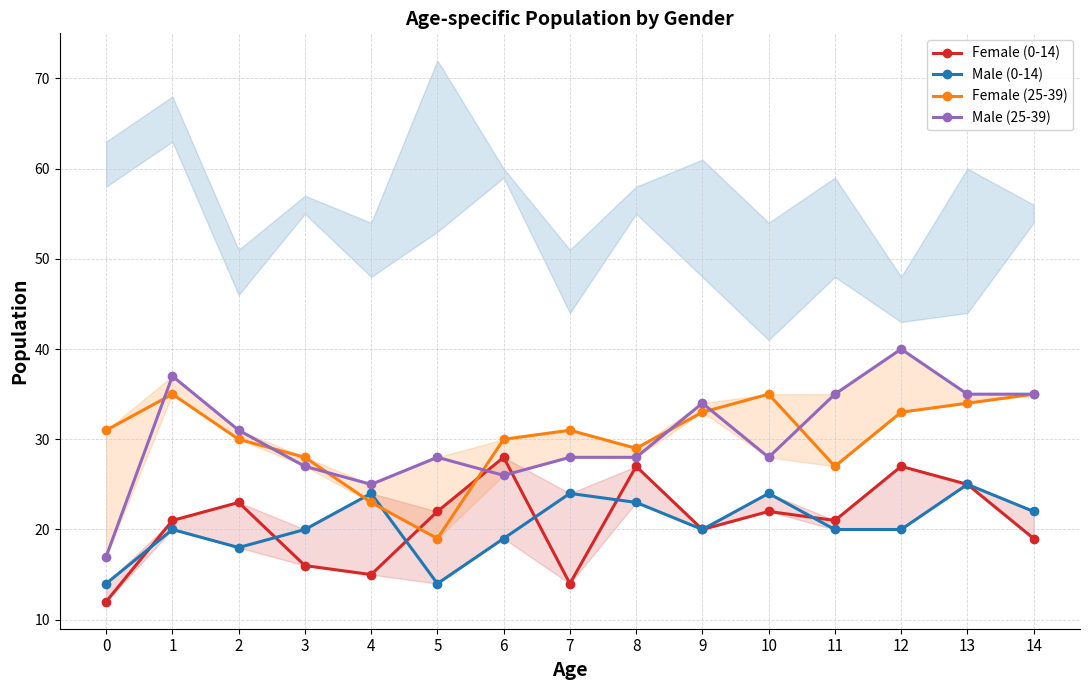

Is this an area chart (filled region under the line)?

No